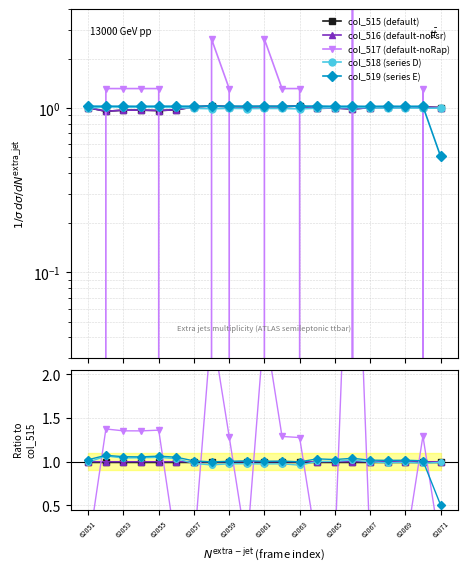

Which series ends up on top after the final intersection of col_518 (series D) and col_515 (default)?

col_515 (default)